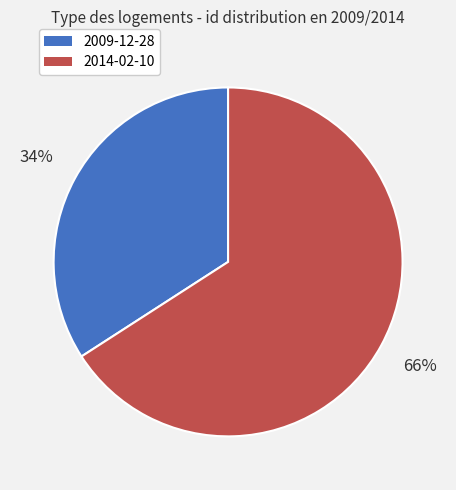

Approximately how many times larger is the value at 2014-02-10 compared to 2009-12-28?

1.9